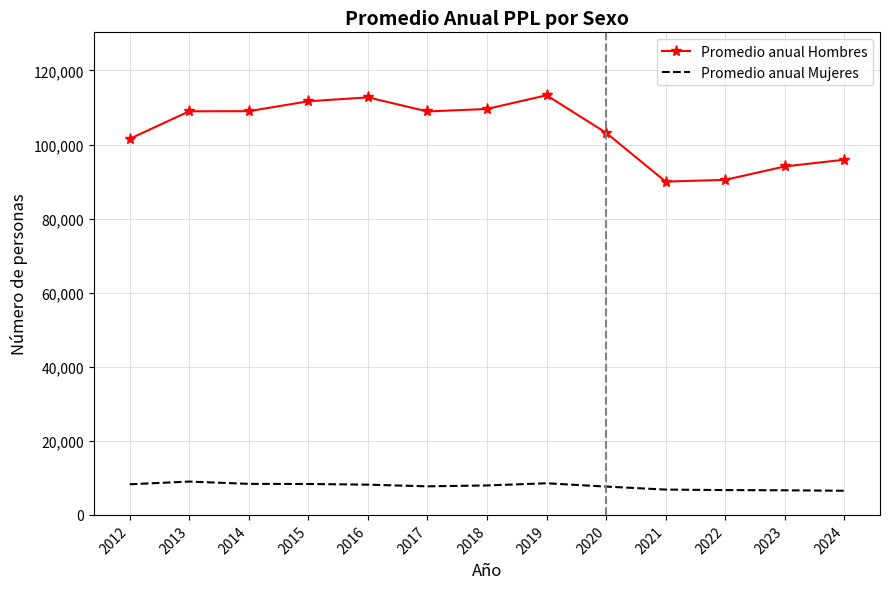

Is it true that Promedio anual Hombres equals 201096.8 at 2016?

False